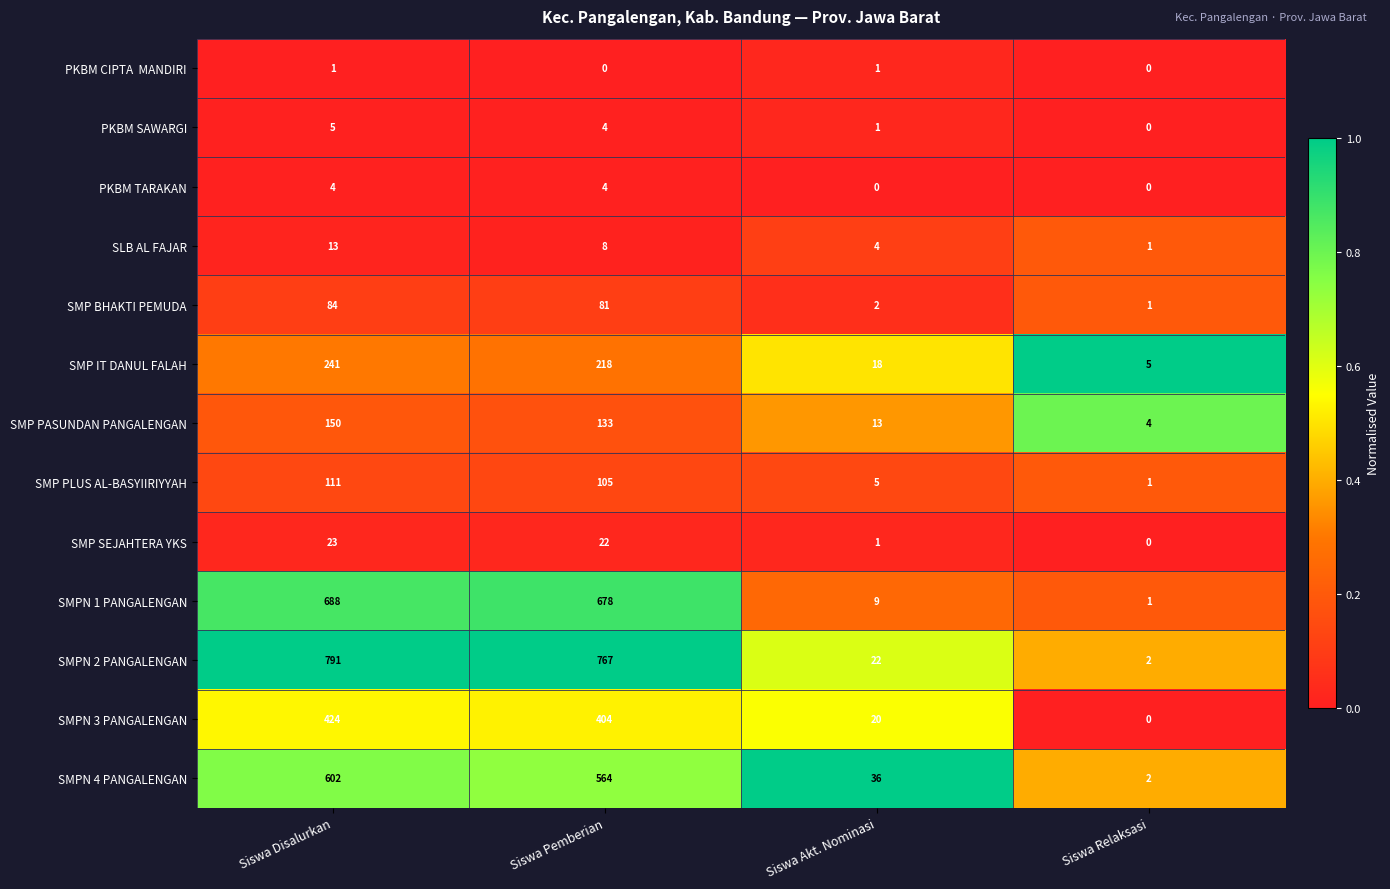

At how many categories does at least one series exceed 0?

4